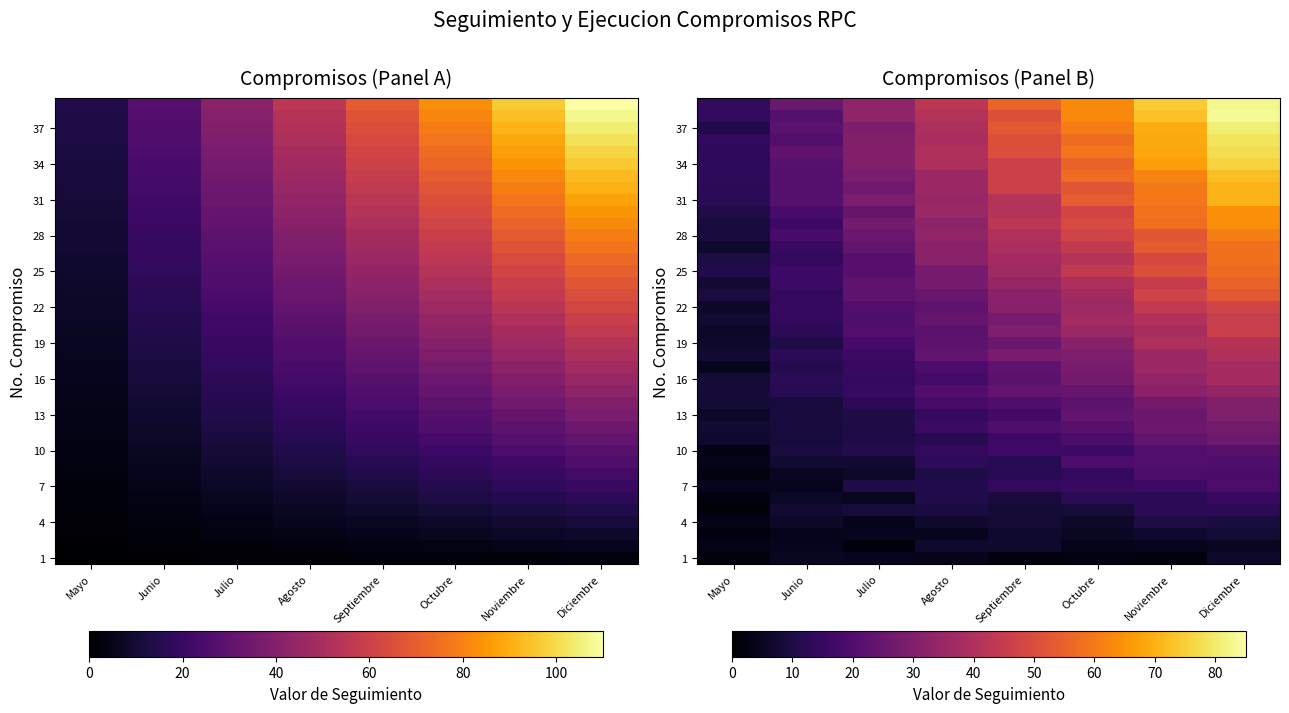

The 19 series shows 5.3 at Julio. True or false?

False